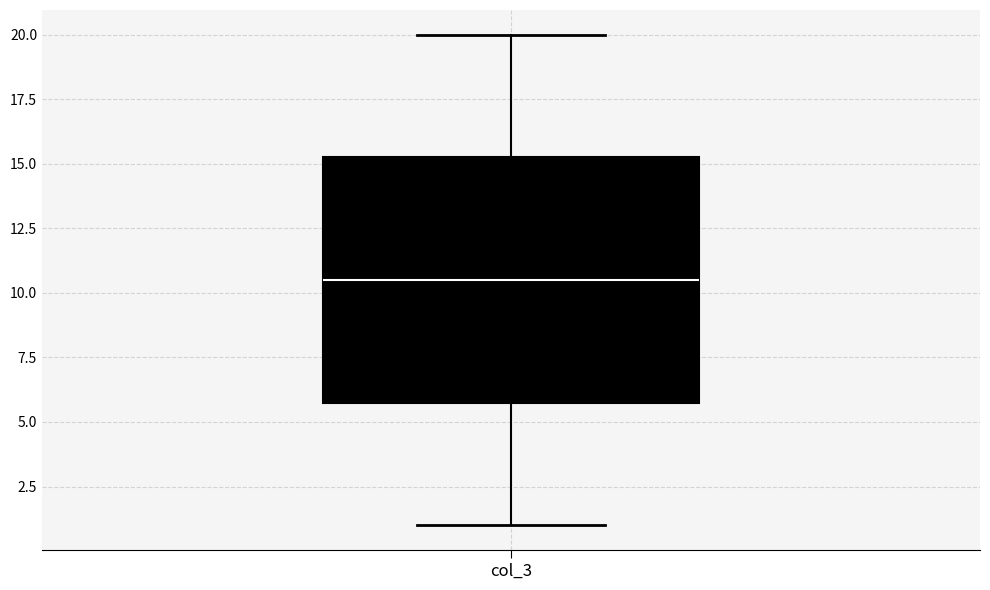

Read this box plot against the y-axis: the position of the median line, the range covered by the box, and the ends of both whiskers. The values are not printed on the chart, so give them approximately, as read against the axis.

median 10.5, box 6.0 to 15.5, whiskers 1.0 to 20.0